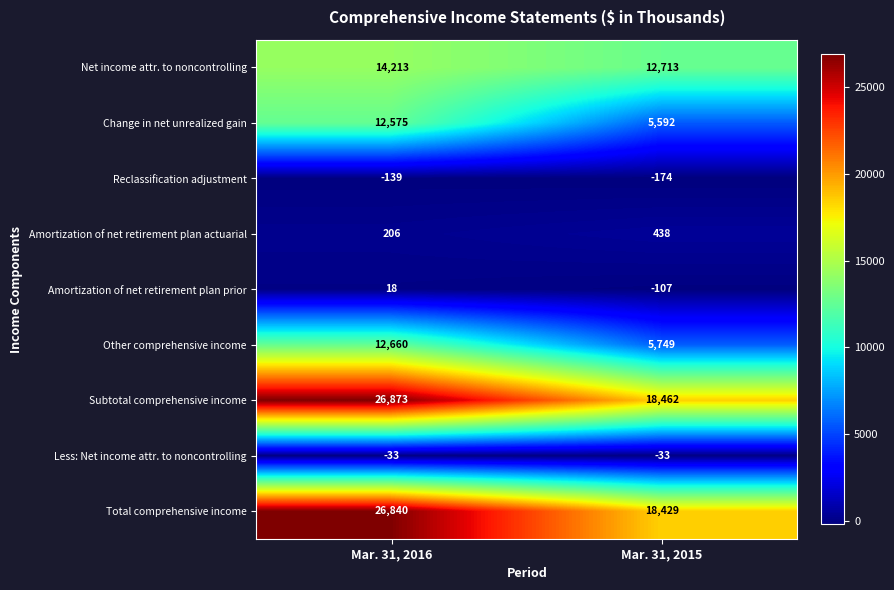

Which series has the largest total across all categories?

Subtotal comprehensive income